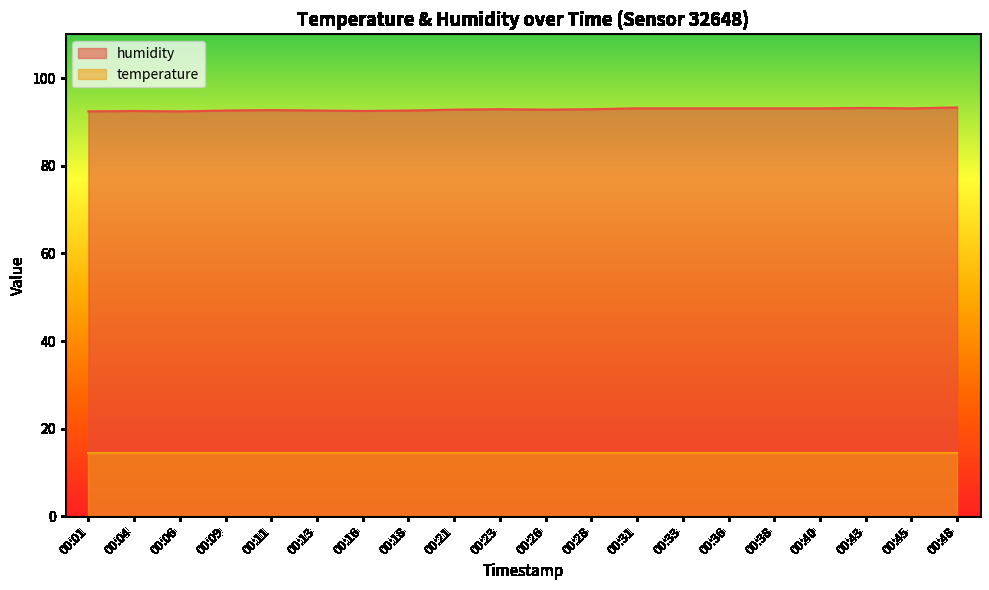

List the labels in order of value, smallest first.

00:01, 00:06, 00:04, 00:16, 00:09, 00:13, 00:18, 00:11, 00:21, 00:26, 00:23, 00:28, 00:31, 00:33, 00:36, 00:38, 00:40, 00:45, 00:43, 00:48